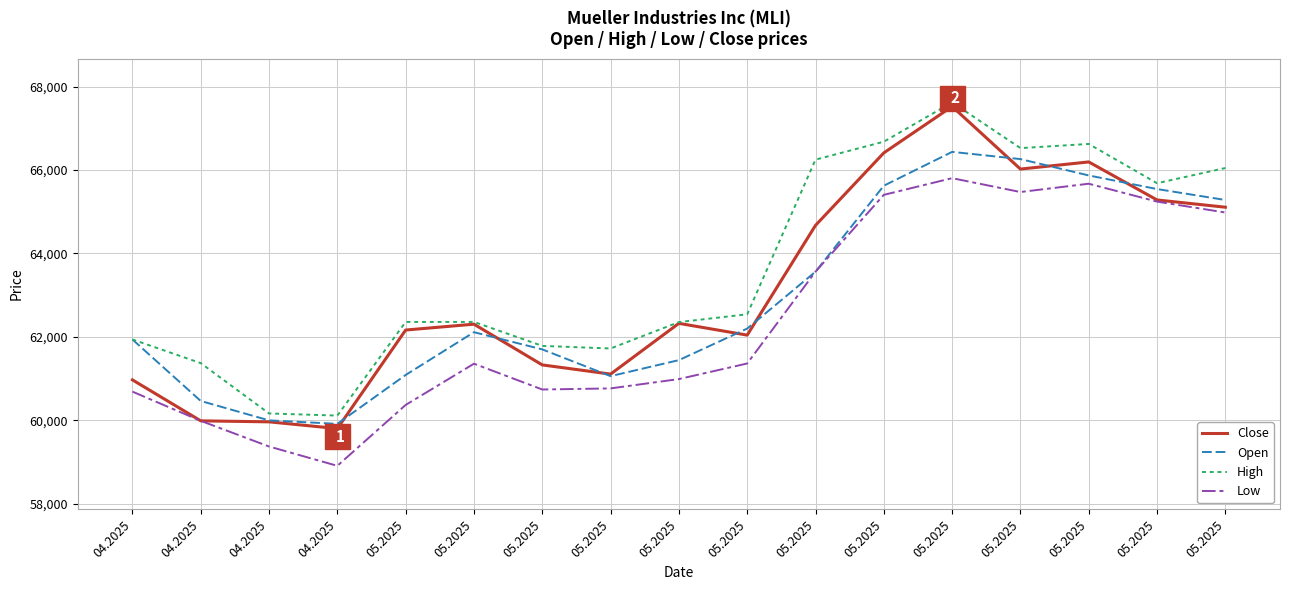

True or false: Close and Low intersect in this chart.

False